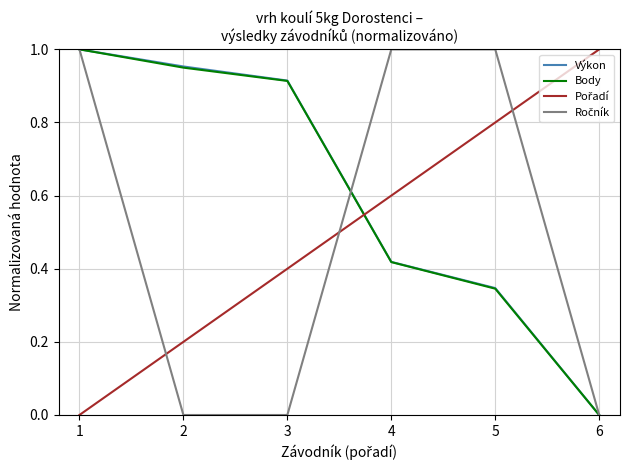

Is this an area chart (filled region under the line)?

No